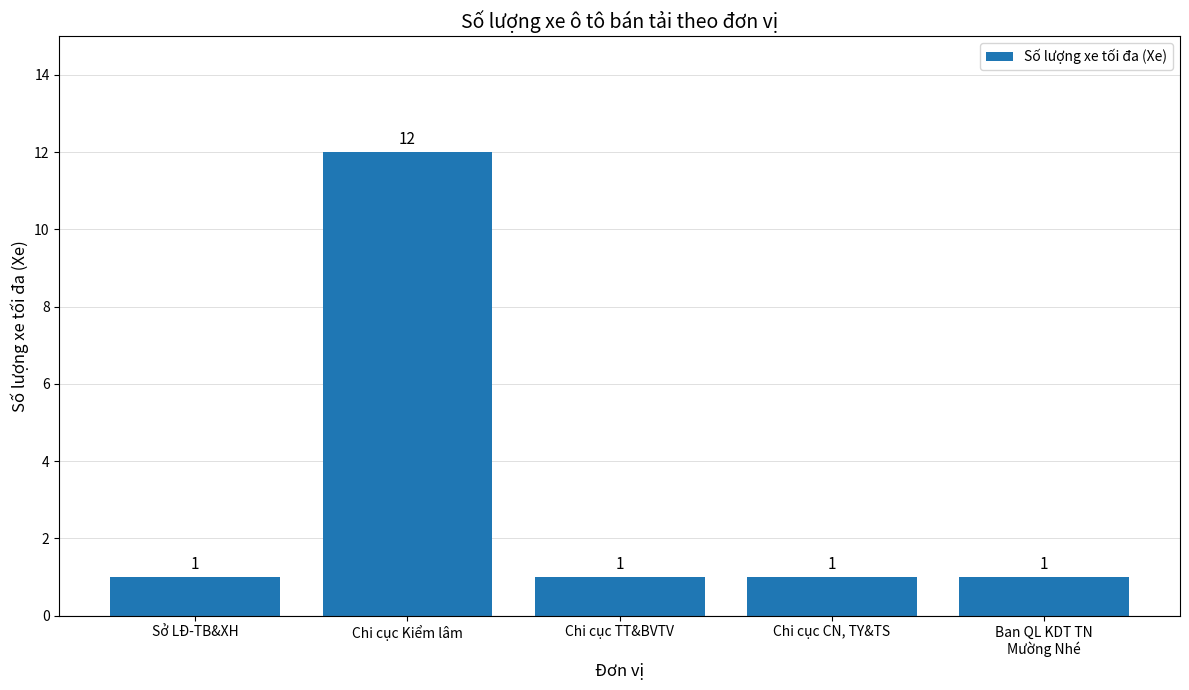

What is the greatest value displayed?

12